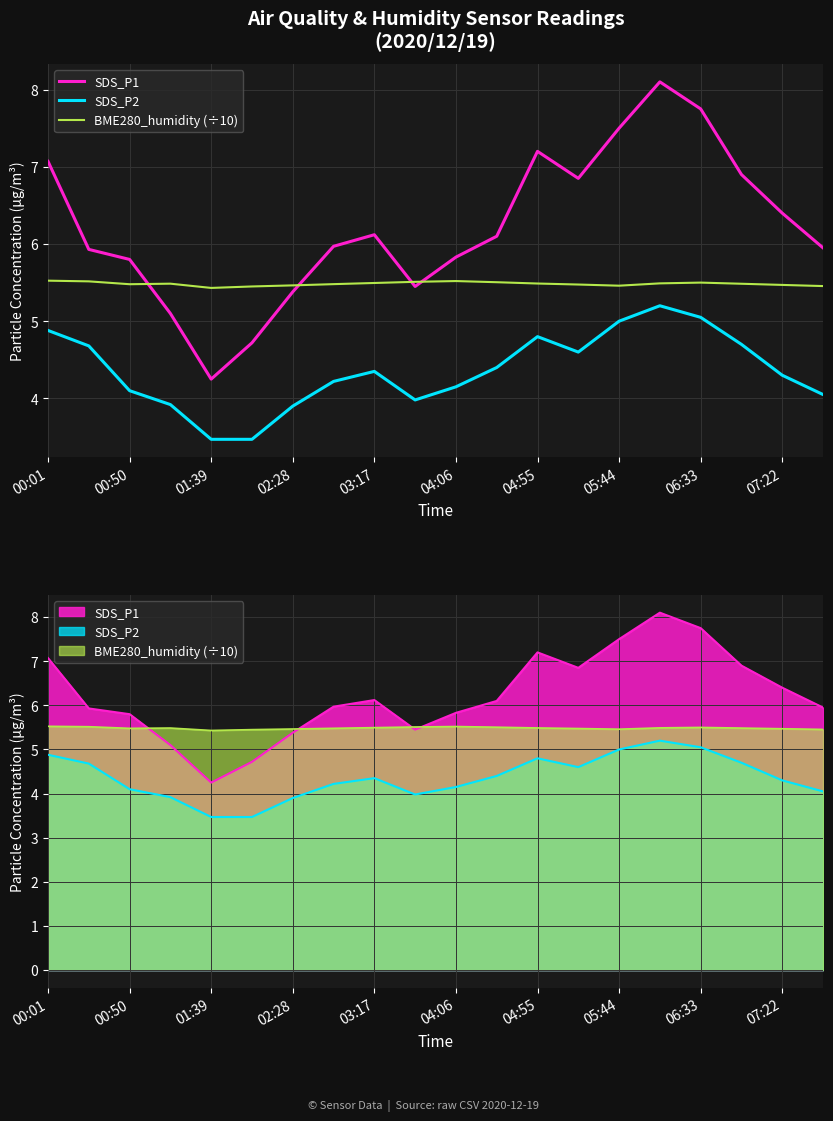

What is the difference between the maximum and minimum values in the SDS_P2 series?

1.7